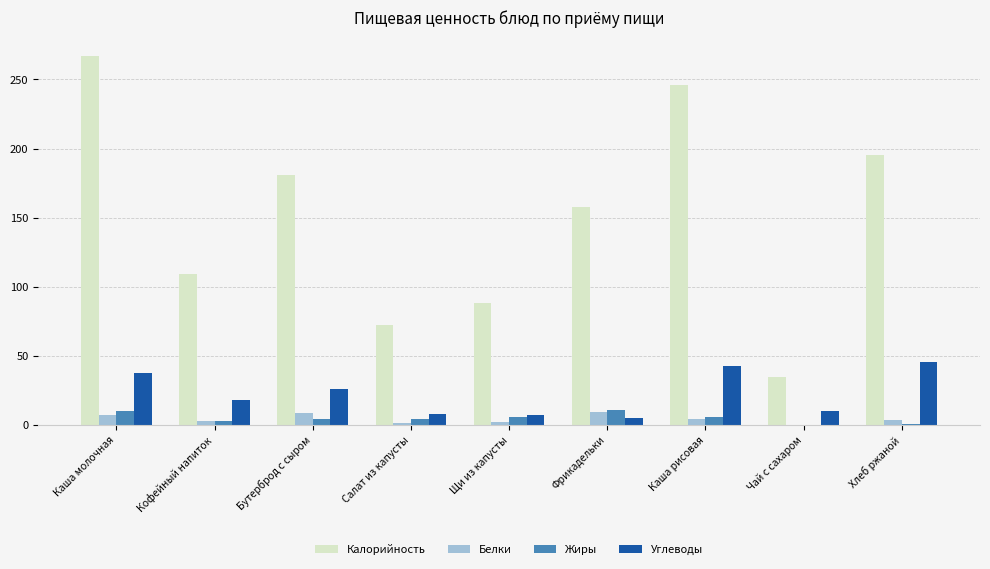

Between Салат из капусты and Фрикадельки, which series saw the biggest shift?

Калорийность